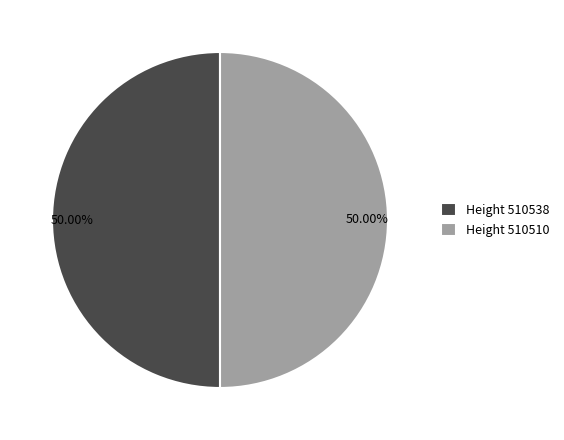

Combined, do Height 510510 and Height 510538 account for over 50%?

Yes